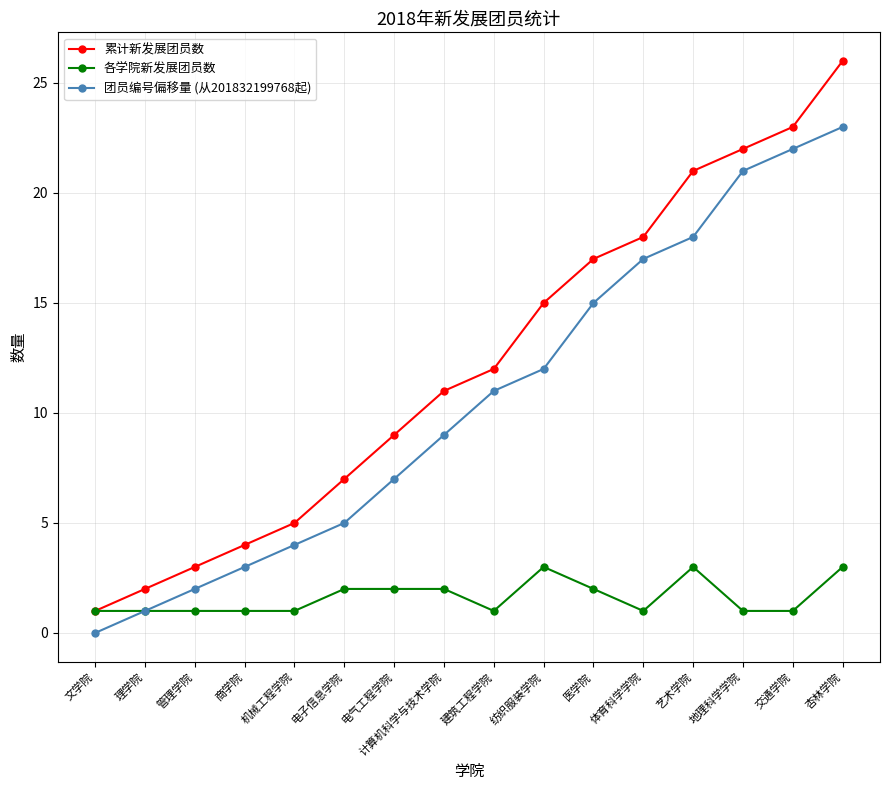

How many series are shown in this chart?

3